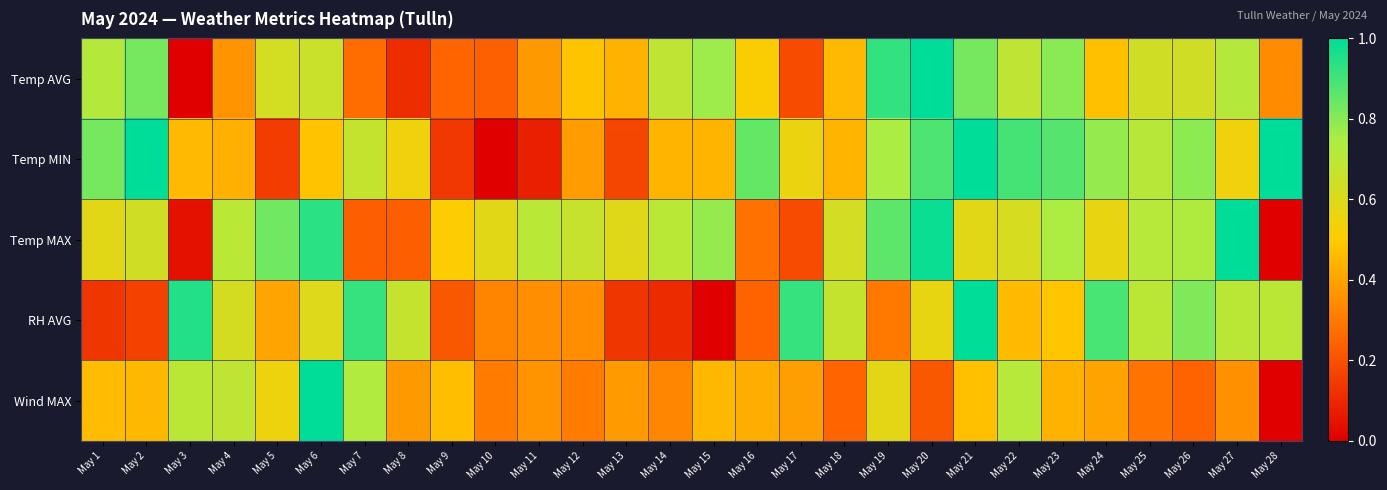

Between May 24 and May 7, which is larger?

May 24